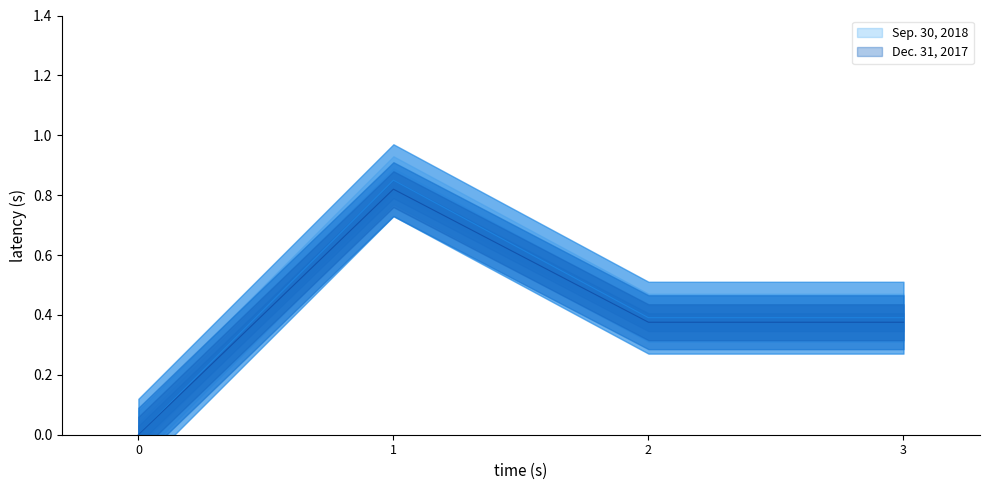

What is the maximum value shown in the chart?

0.8